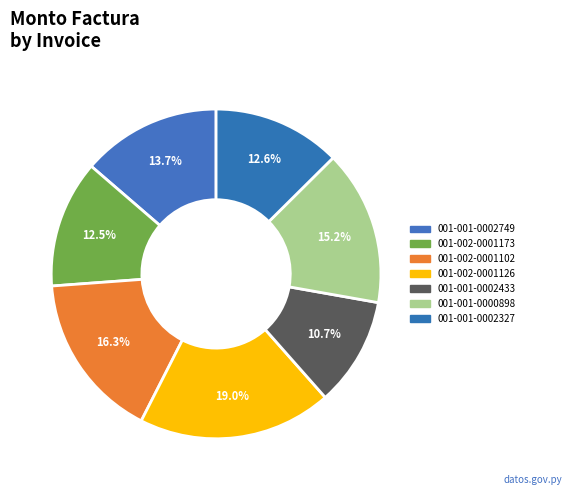

How many segments does this pie chart have?

7